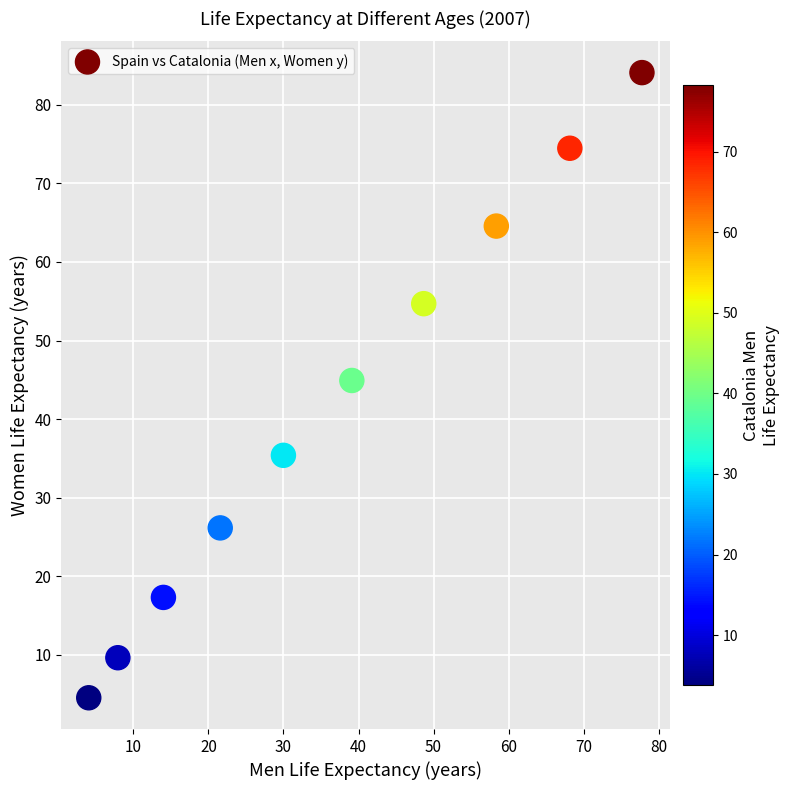

What is the average Y value?

41.6